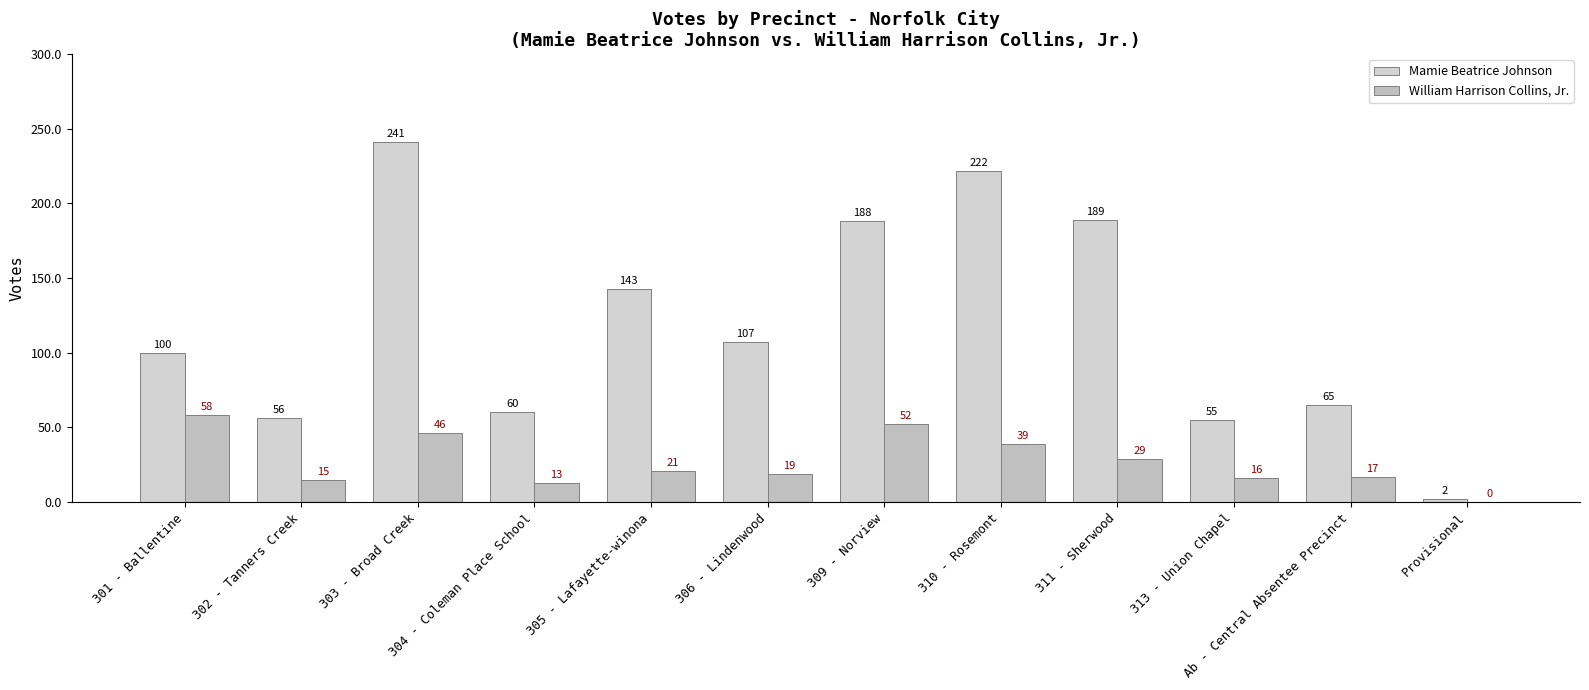

What is the total value across all series at 304 - Coleman Place School?

73